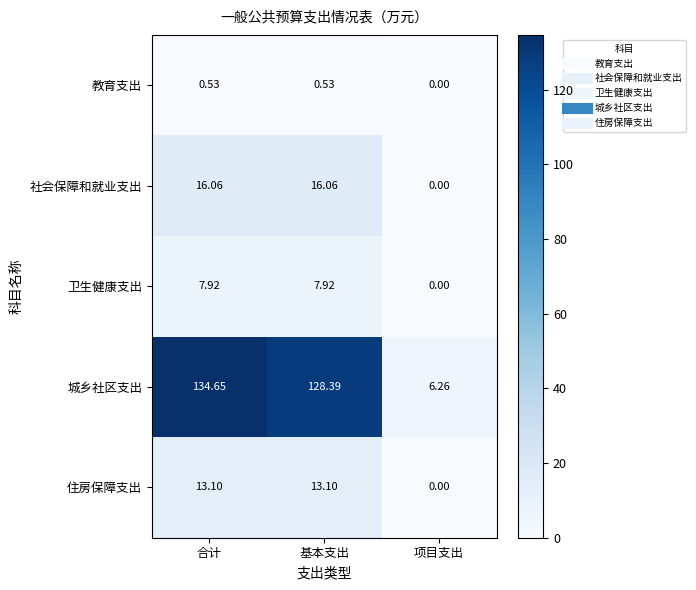

At 合计, list the series in order from largest to smallest.

城乡社区支出, 社会保障和就业支出, 住房保障支出, 卫生健康支出, 教育支出